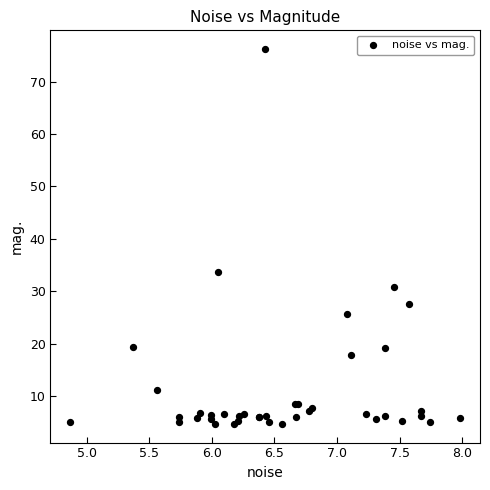

What Y value in the scatter plot is closest to 40?

33.6